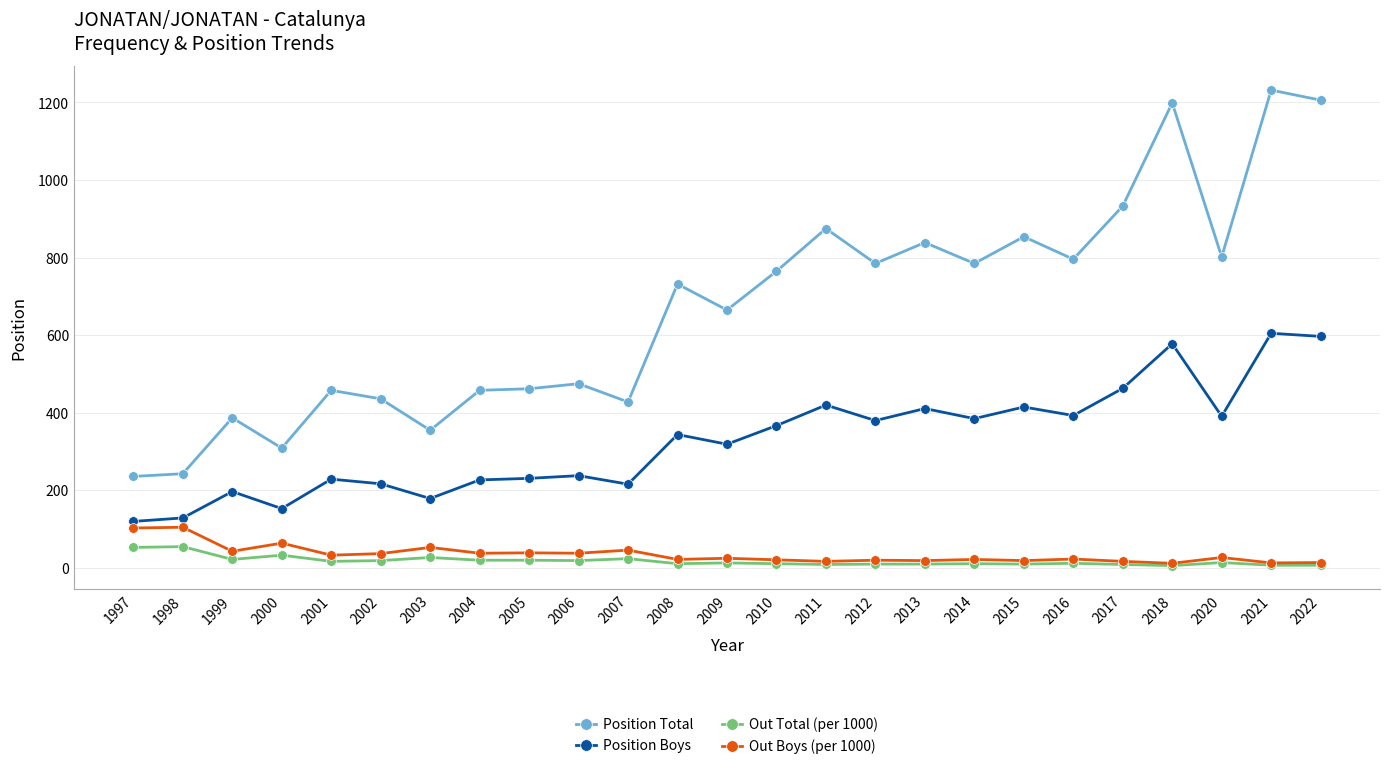

Rank the series at 1998 from highest to lowest value.

Position Total, Position Boys, Out Boys (per 1000), Out Total (per 1000)